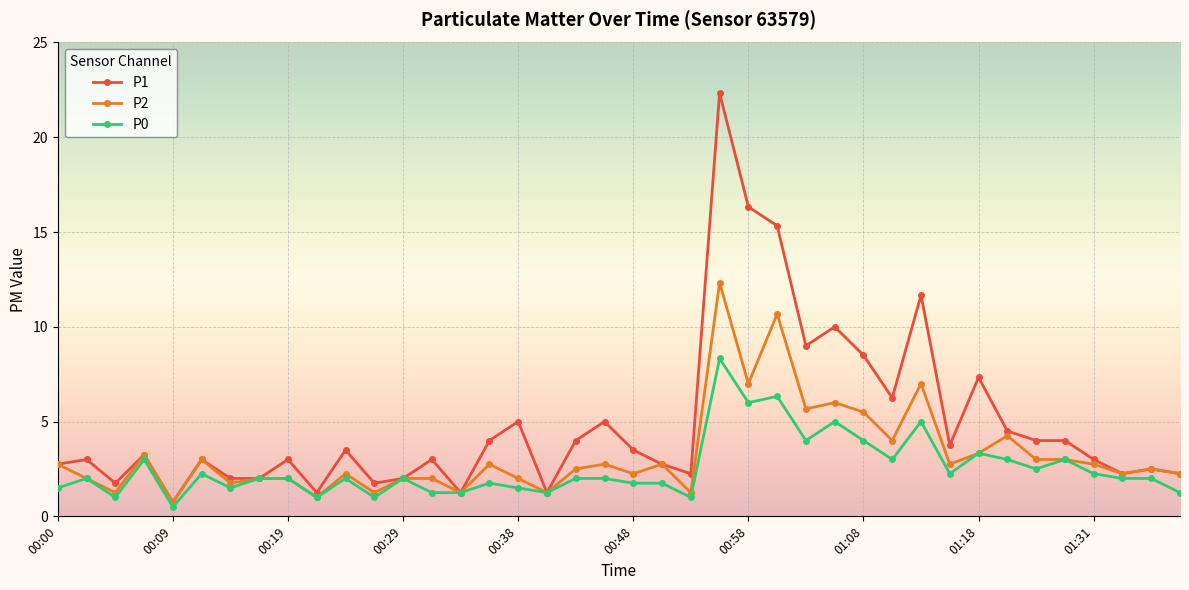

True or false: P2 has more than 2 points higher than both neighbors.

True